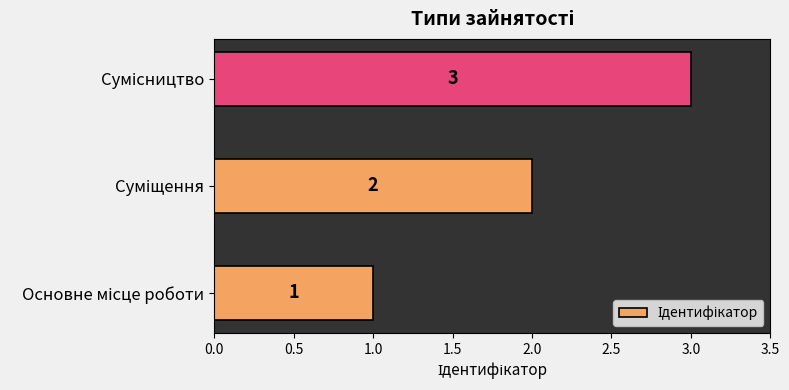

What is the greatest value displayed?

3